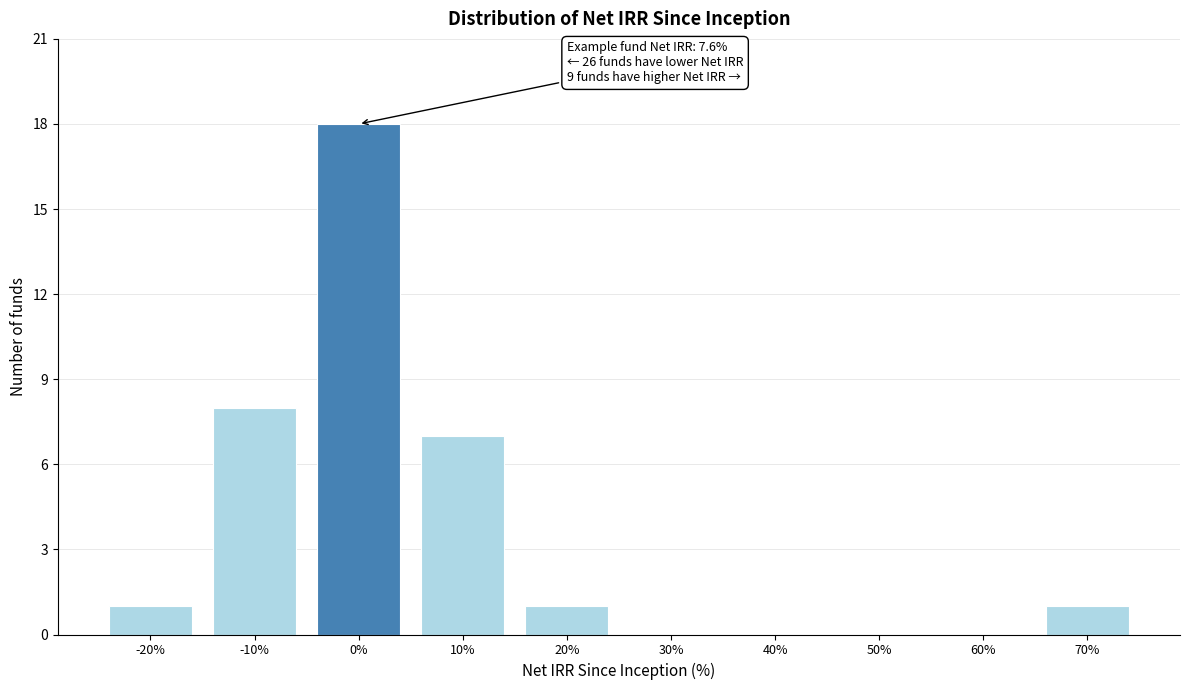

Reading left to right, what are all the values shown in this chart?

-20%=1	-10%=8	0%=18	10%=7	20%=1	30%=0	40%=0	50%=0	60%=0	70%=1